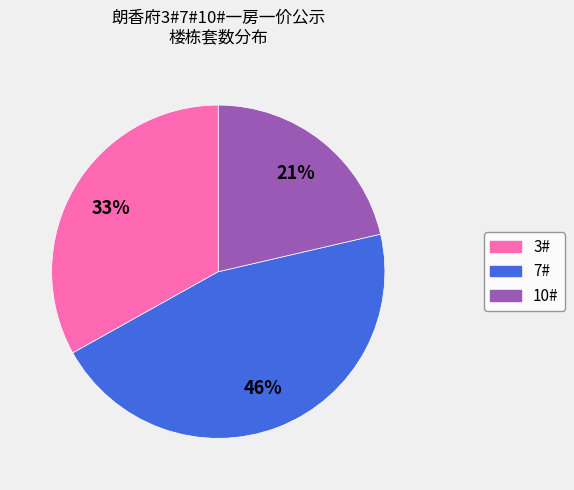

To the nearest percent, what portion does 7# represent?

46%